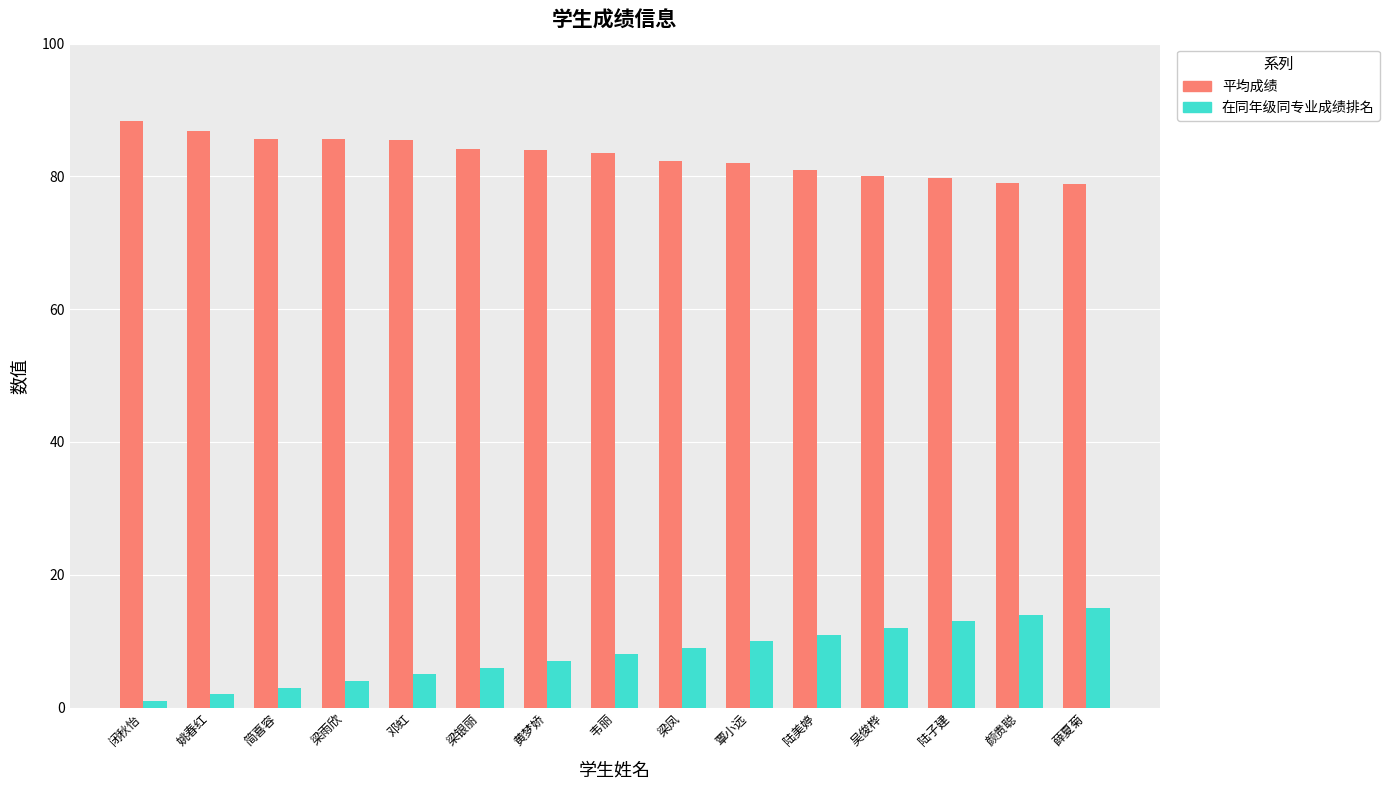

What is the total value across all series at 闭秋怡?

89.4